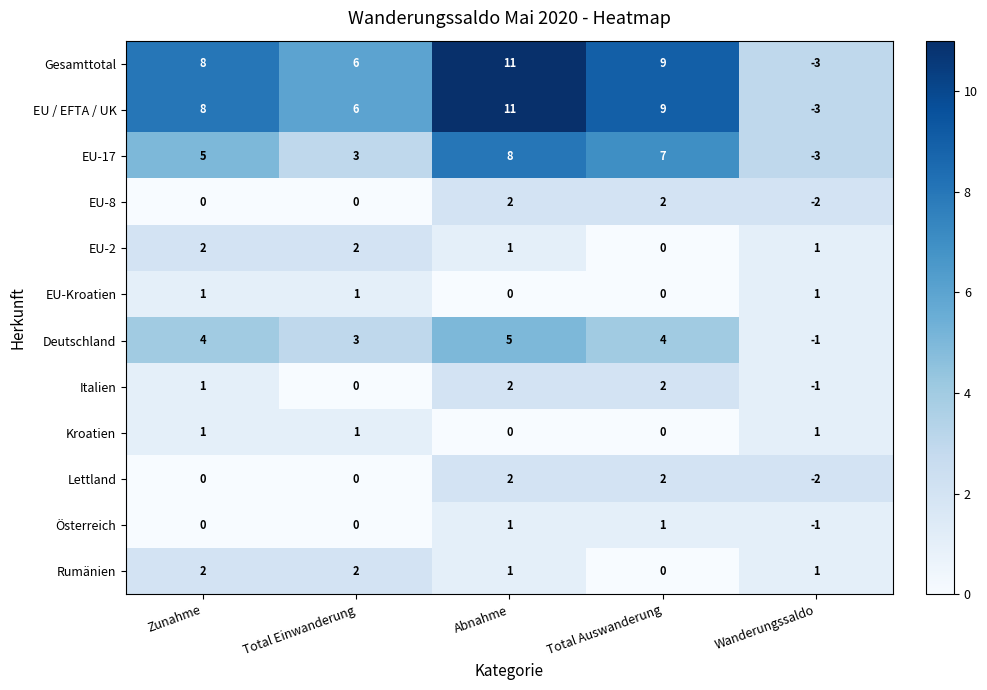

What is the minimum value shown in the chart?

-3